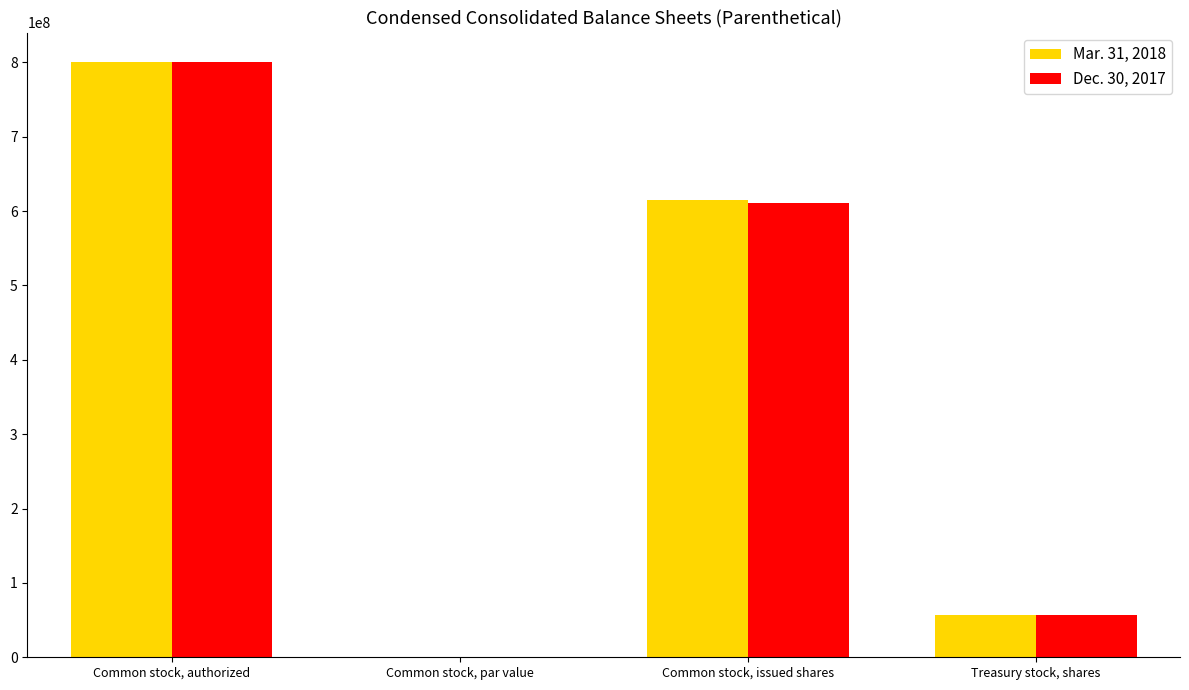

What is the highest value of the Mar. 31, 2018 series?

800000000.0